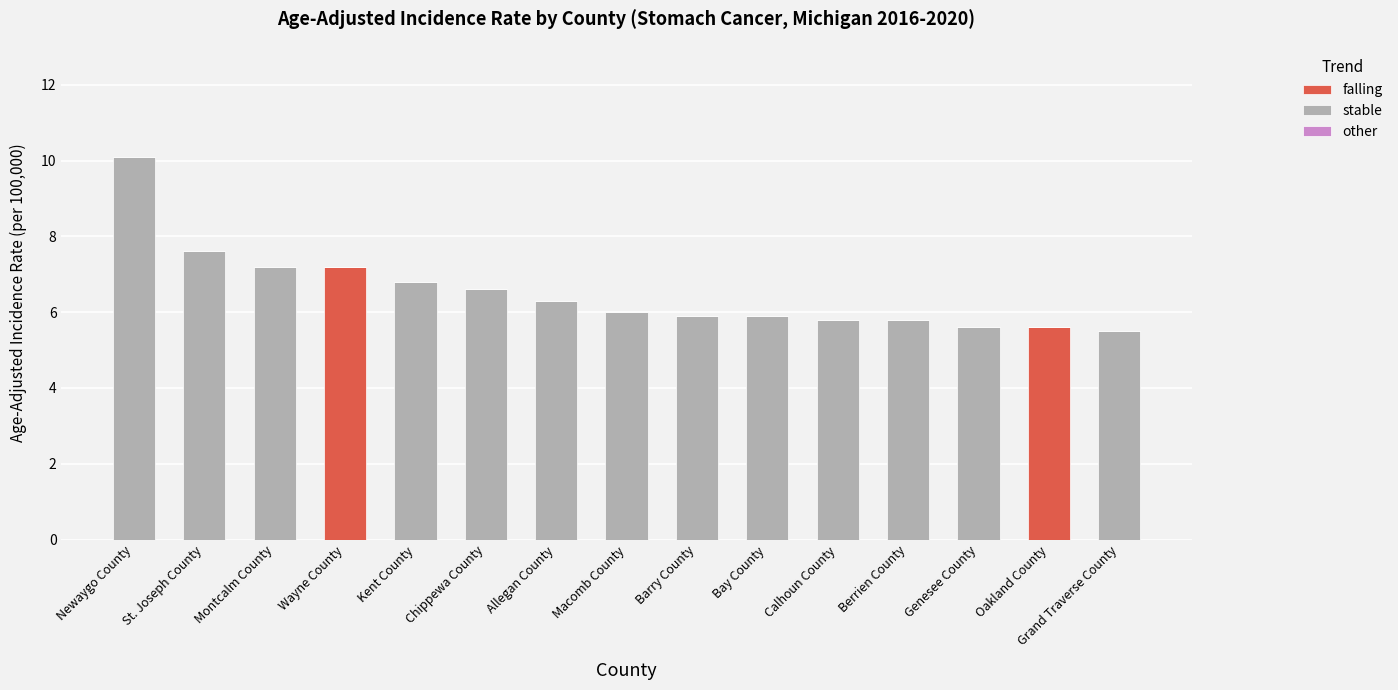

What is the total value across all series at Kent County?

6.8